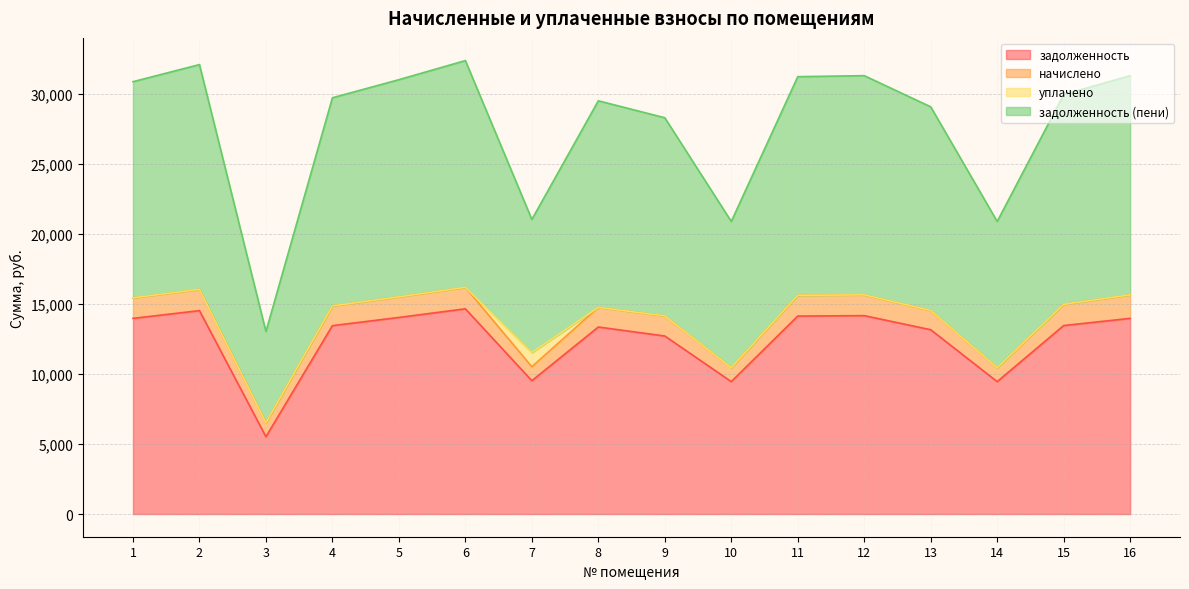

At which category does задолженность (пени) reach its first local peak?

2